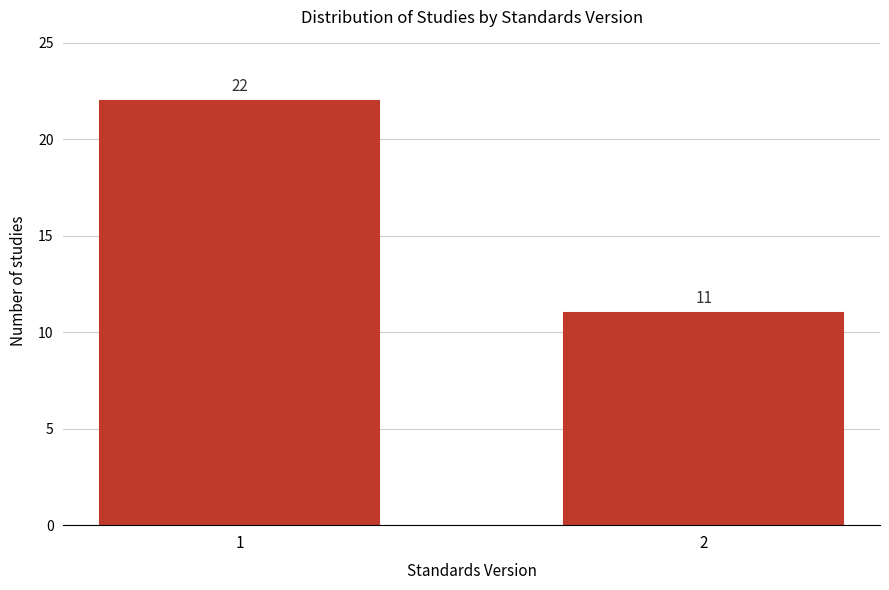

Reading left to right, what are all the values shown in this chart?

1=22	2=11